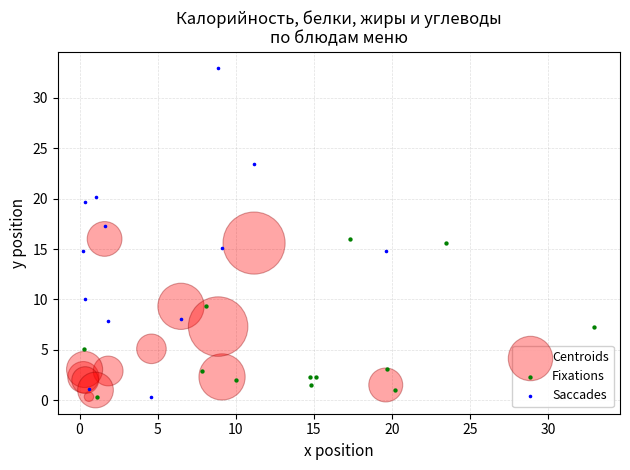

Which series reaches the maximum Y coordinate?

Saccades